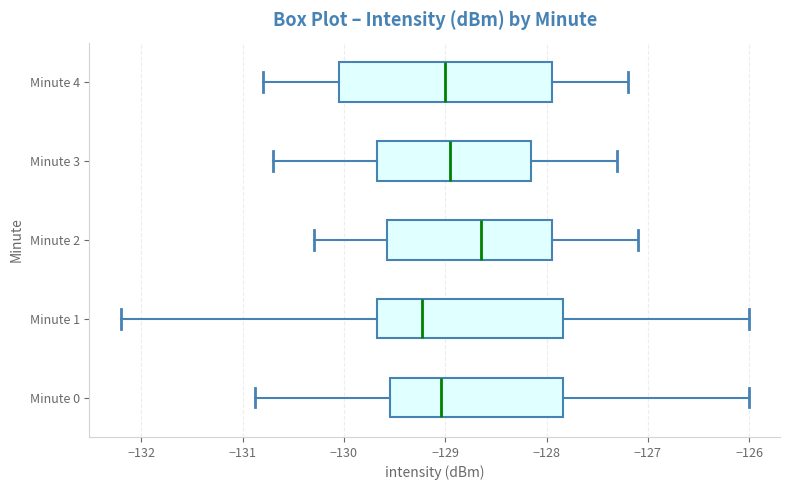

Comparing the boxes themselves (not the whiskers), which one is the widest?

Minute 4